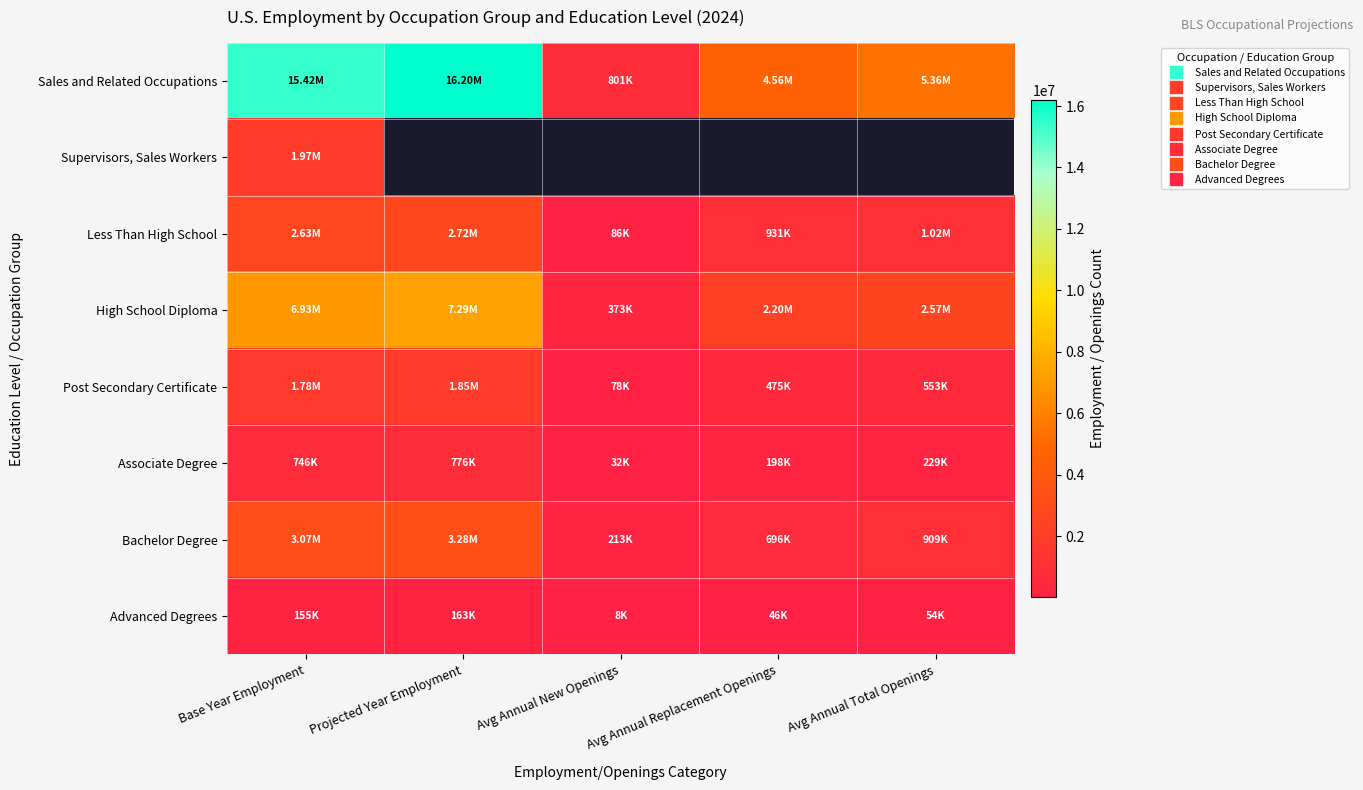

Is it true that Advanced Degrees equals 162943.0 at Projected Year Employment?

True